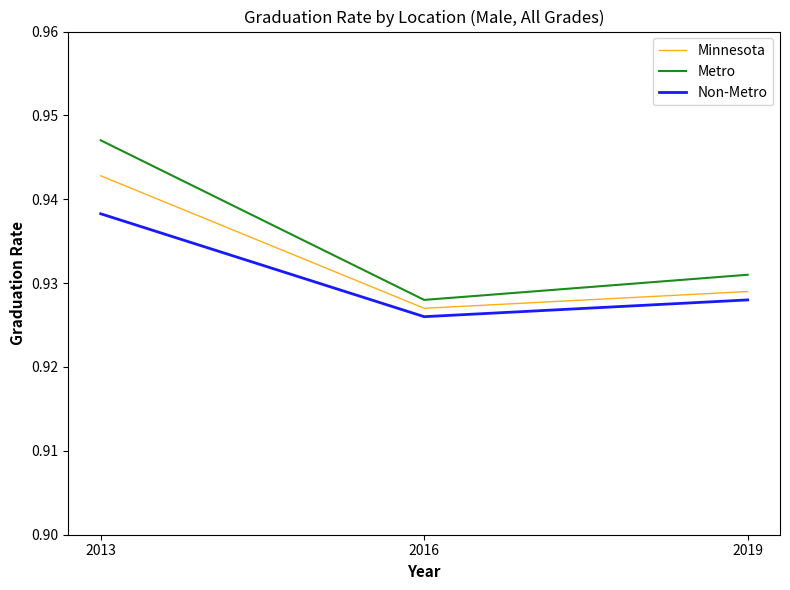

Which label corresponds to the smallest value in the chart?

2016